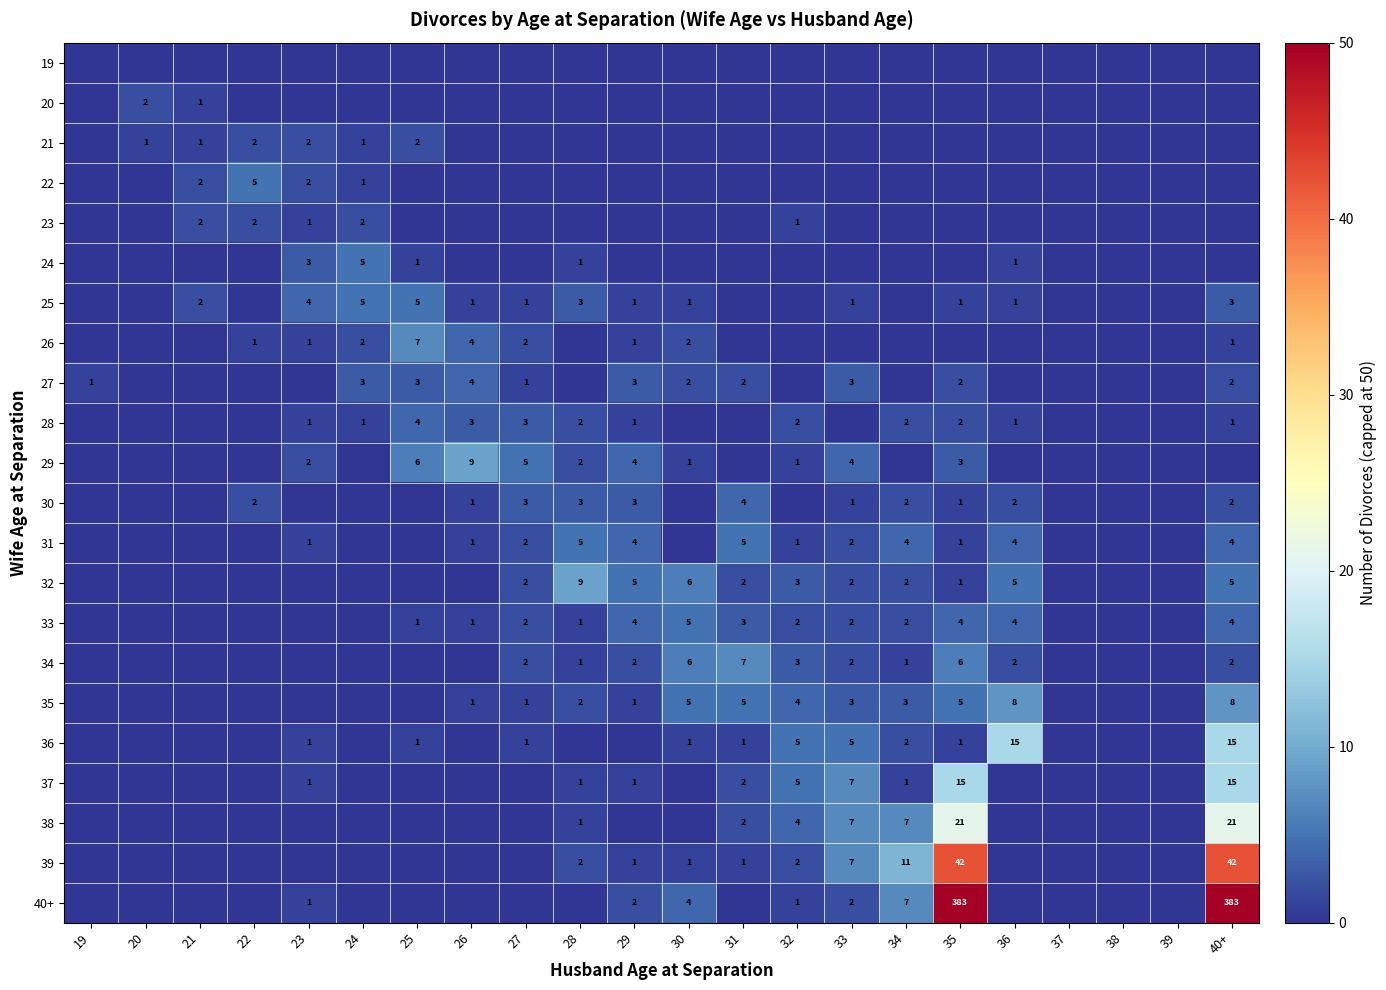

The value of 34 at 40+ is 1. True or false?

False